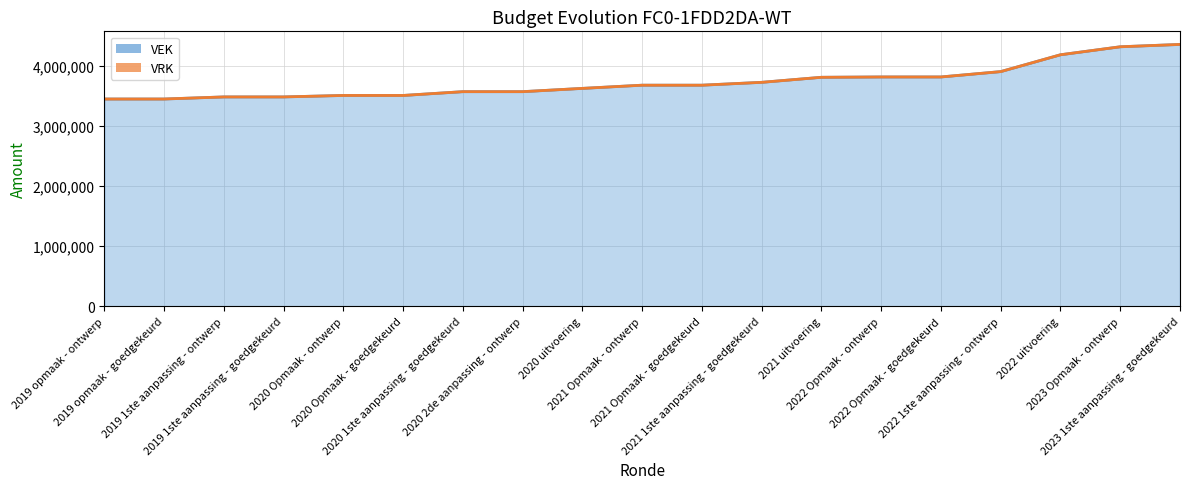

List the labels in order of value, smallest first.

2019 opmaak - ontwerp, 2019 opmaak - goedgekeurd, 2019 1ste aanpassing - ontwerp, 2019 1ste aanpassing - goedgekeurd, 2020 Opmaak - ontwerp, 2020 Opmaak - goedgekeurd, 2020 1ste aanpassing - goedgekeurd, 2020 2de aanpassing - ontwerp, 2020 uitvoering, 2021 Opmaak - ontwerp, 2021 Opmaak - goedgekeurd, 2021 1ste aanpassing - goedgekeurd, 2021 uitvoering, 2022 Opmaak - ontwerp, 2022 Opmaak - goedgekeurd, 2022 1ste aanpassing - ontwerp, 2022 uitvoering, 2023 Opmaak - ontwerp, 2023 1ste aanpassing - goedgekeurd